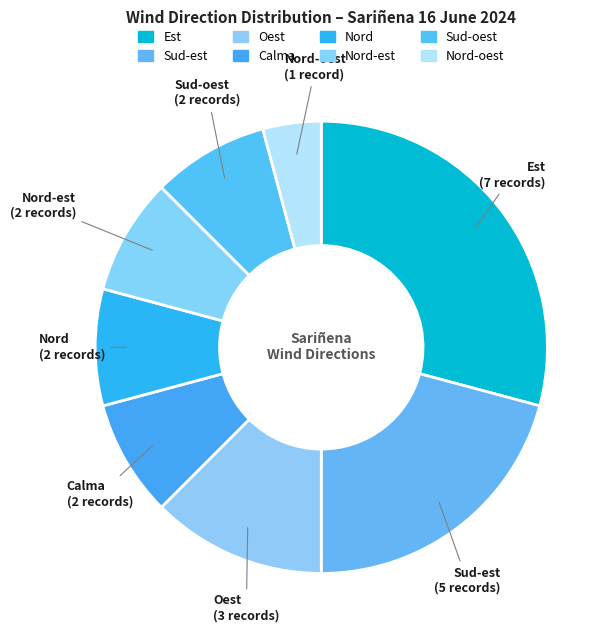

Combined, do Nord-oest and Oest account for over 50%?

No